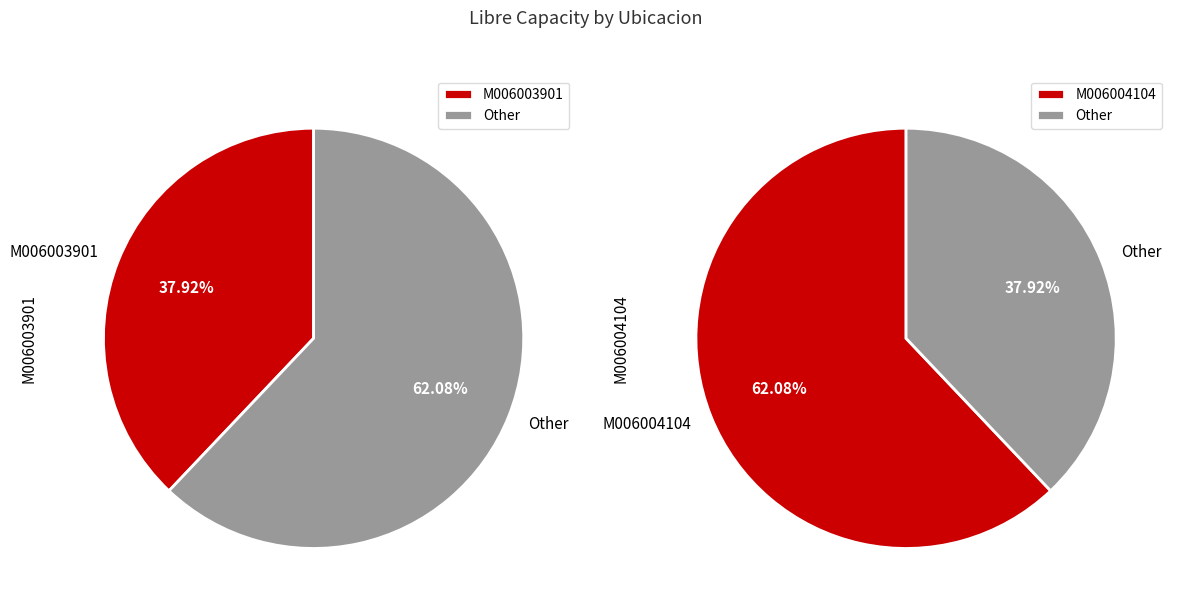

How many segments does this pie chart have?

2